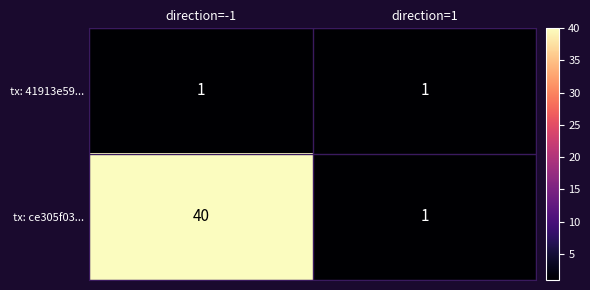

The tx: ce305f03... series shows 14 at direction=-1. True or false?

False